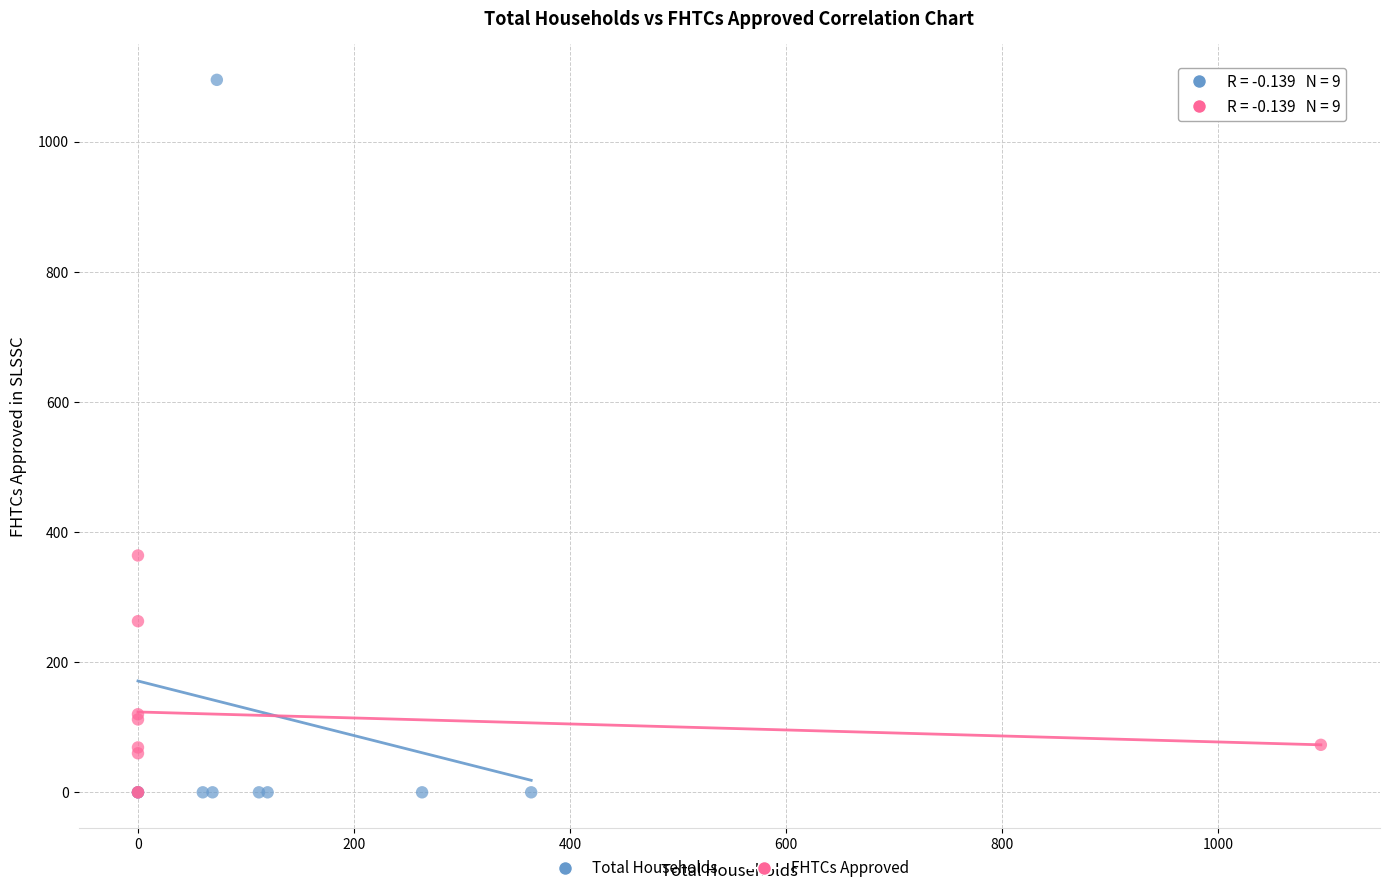

Which series reaches the maximum Y coordinate?

Total Households